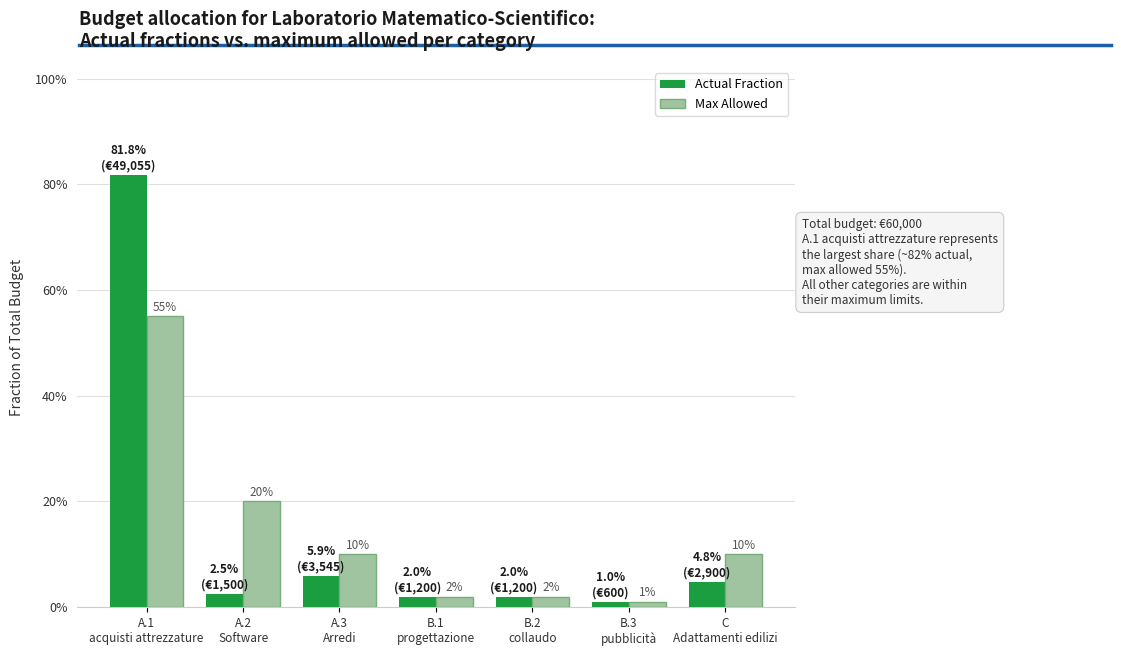

Does the chart contain stacked bars?

No